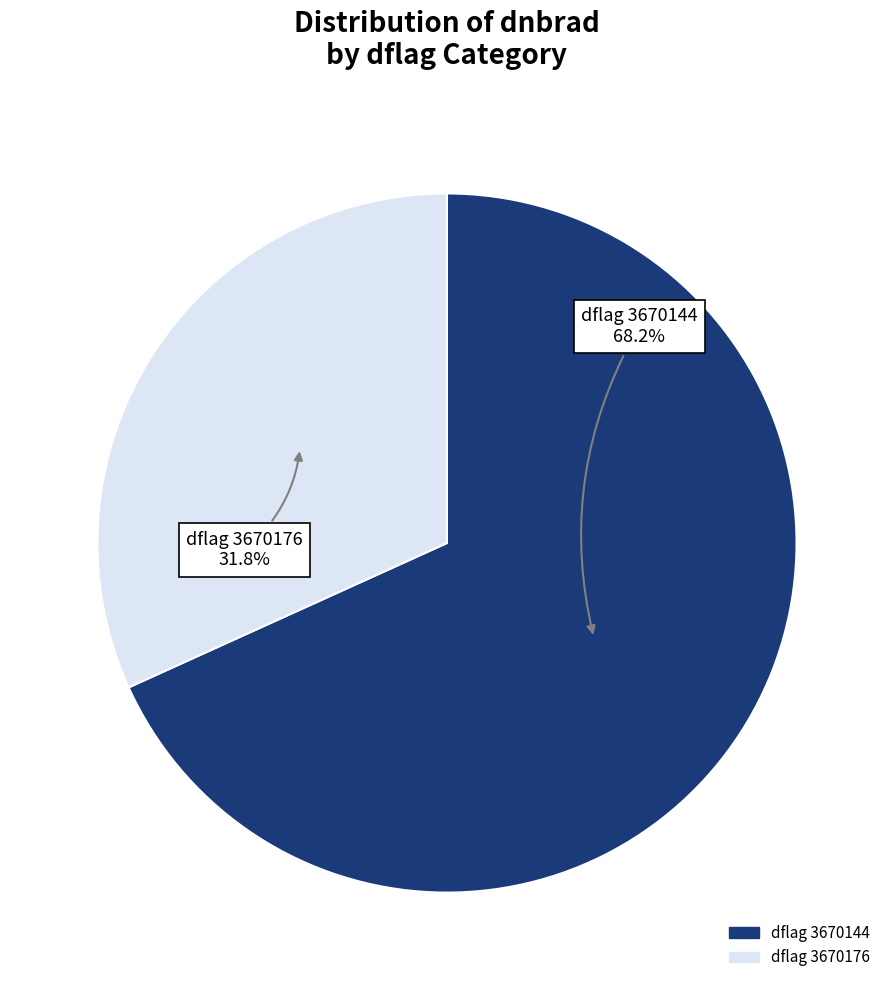

Is there a majority slice in this chart?

Yes